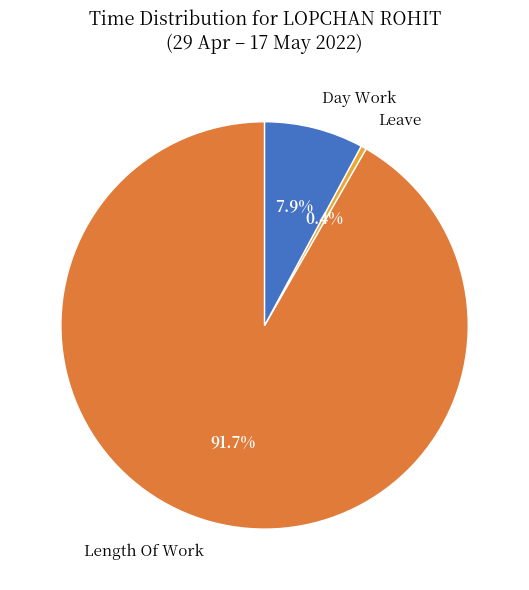

Is there a majority slice in this chart?

Yes